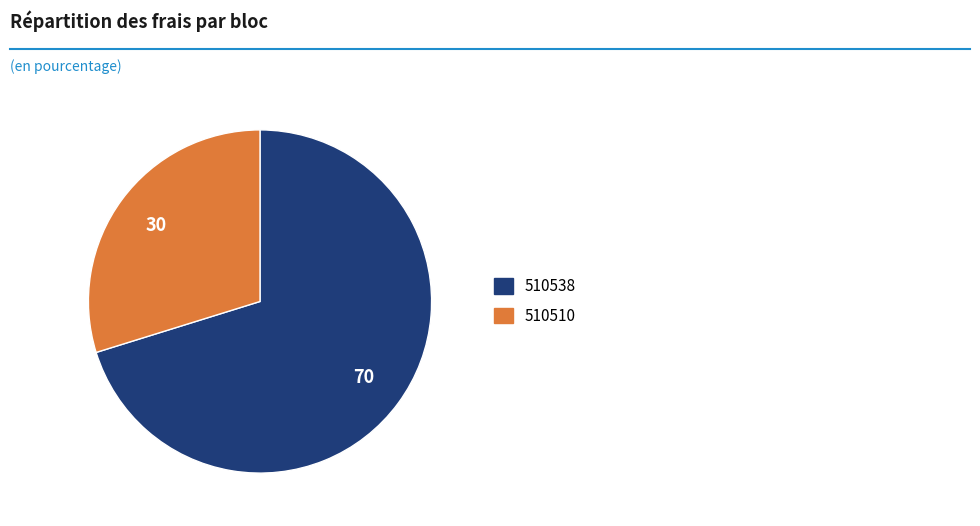

Do 510538 and 510510 together represent more than half of the pie?

Yes